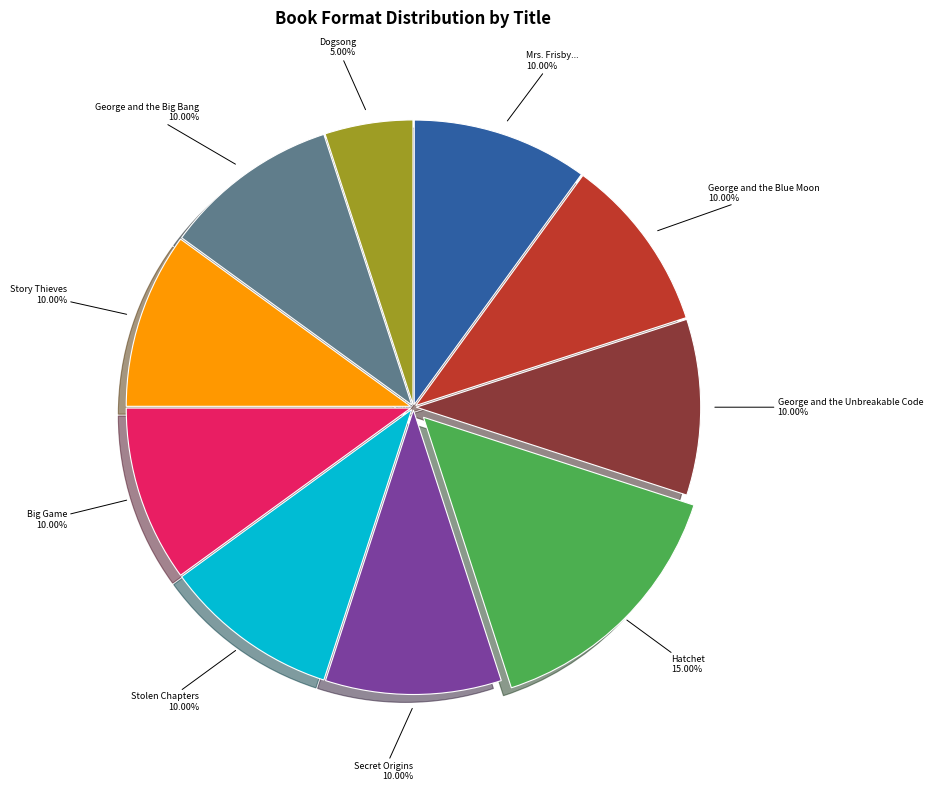

The Stolen Chapters slice represents 10% of the pie. True or false?

True